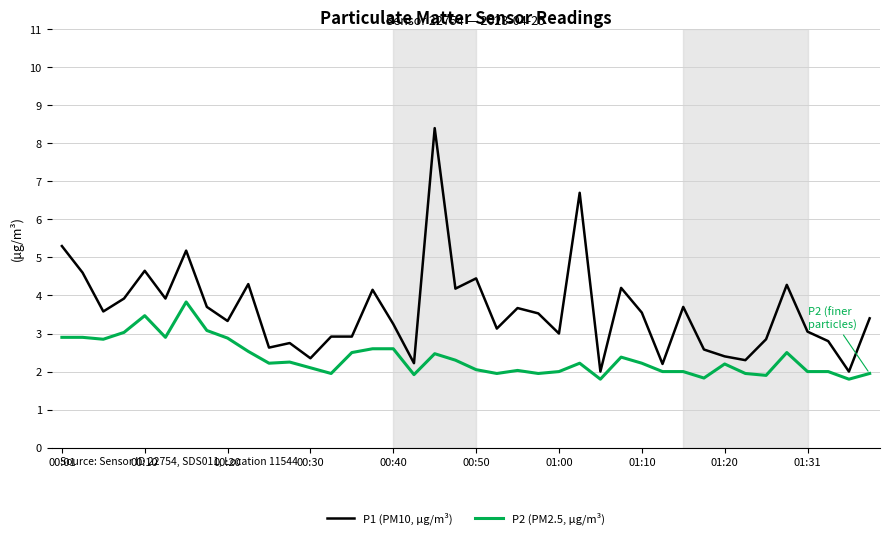

Is this an area chart (filled region under the line)?

No